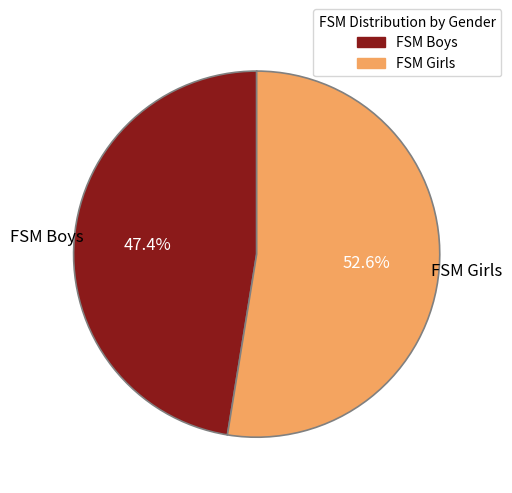

Between FSM Boys and FSM Girls, which is larger?

FSM Girls